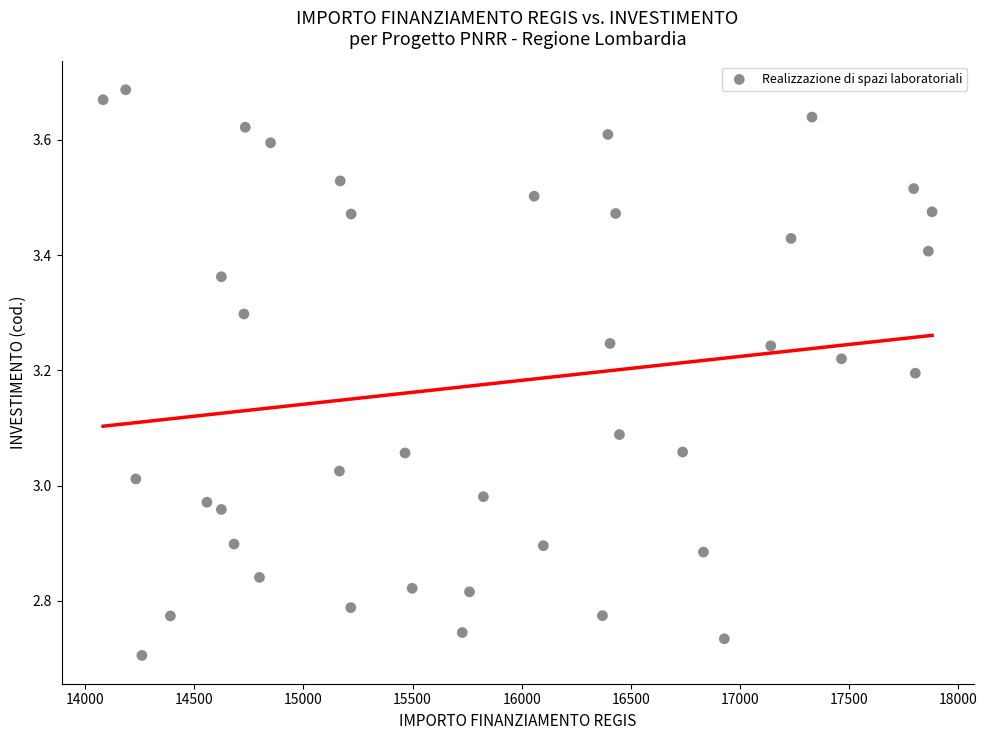

What is the range of Y values (max minus min)?

1.0